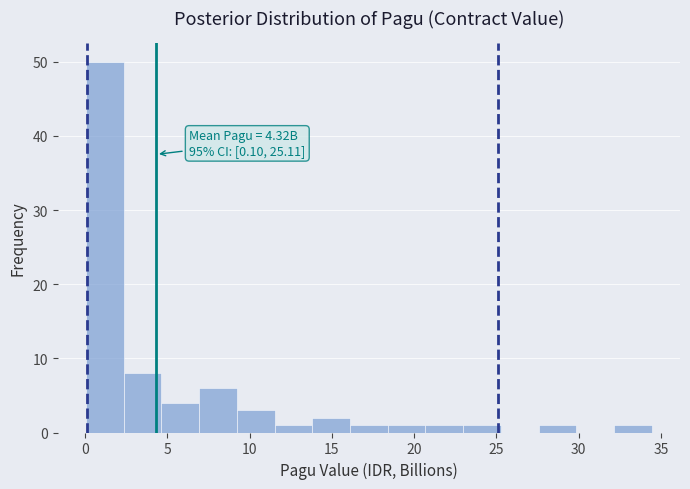

Which range on the x-axis has the tallest bar?

0.0 to 2.5